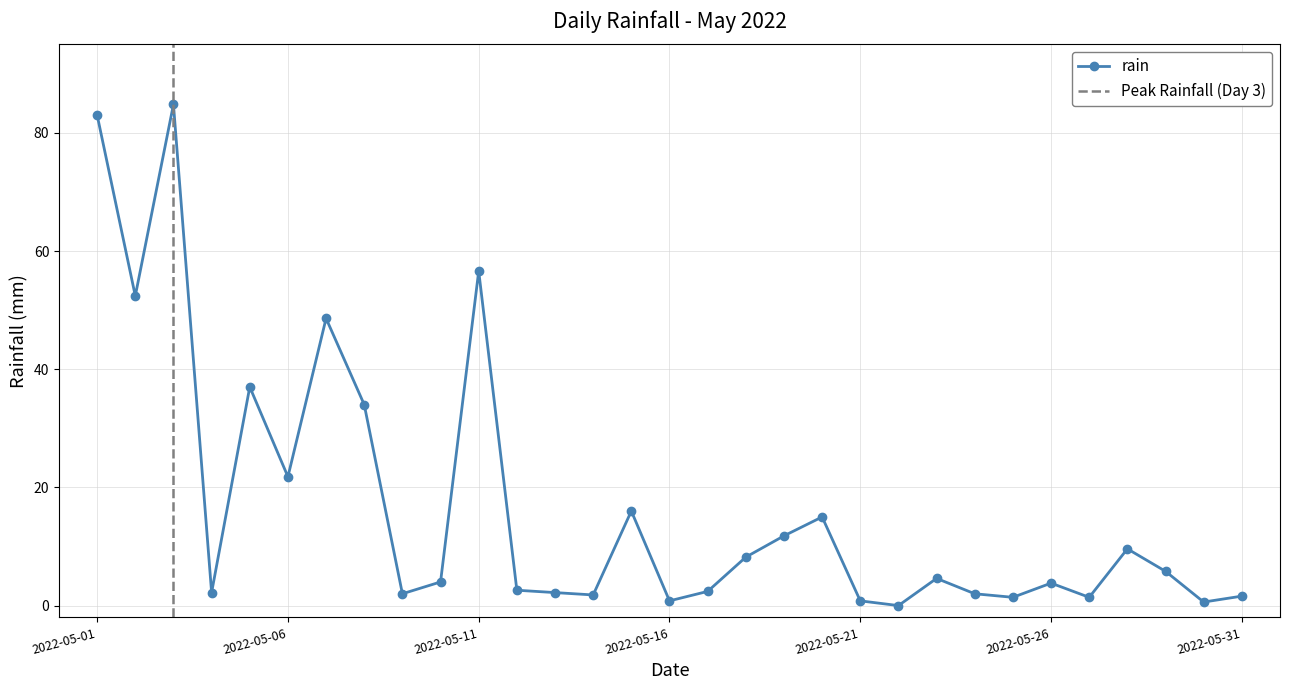

Reading left to right, what are all the values shown in this chart?

83.0	52.4	84.8	2.2	37.0	21.8	48.6	34.0	2.0	4.0	56.6	2.6	2.2	1.8	16.0	0.8	2.4	8.2	11.8	15.0	0.8	0.0	4.6	2.0	1.4	3.8	1.4	9.6	5.8	0.6	1.6